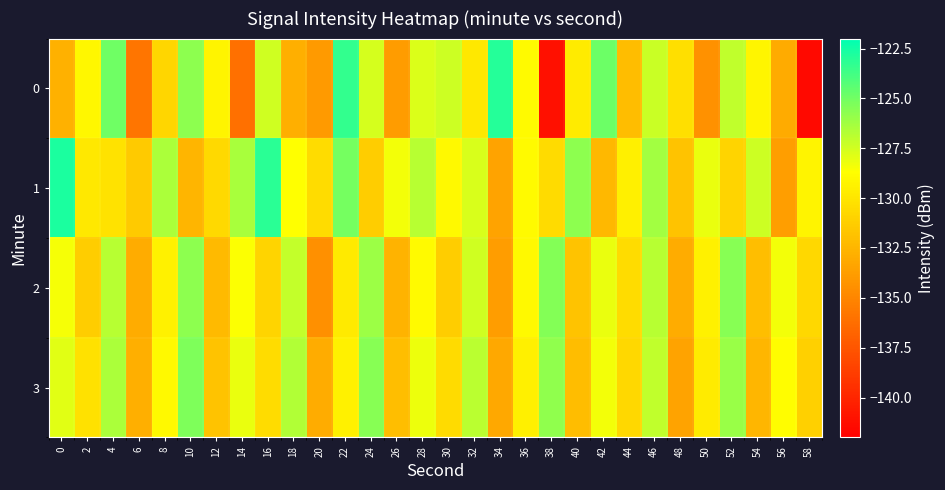

Reading right to left, what are all the values shown in this chart?

0: 58=-141.5	56=-133.1	54=-129.2	52=-127.0	50=-134.4	48=-130.3	46=-127.2	44=-132.2	42=-124.9	40=-129.7	38=-141.1	36=-128.9	34=-123.0	32=-129.8	30=-127.4	28=-127.8	26=-133.9	24=-127.6	22=-123.4	20=-133.9	18=-132.8	16=-127.4	14=-136.1	12=-129.2	10=-125.7	8=-130.8	6=-135.9	4=-124.9	2=-129.1	0=-132.7
1: 58=-129.2	56=-133.7	54=-127.3	52=-130.9	50=-128.1	48=-131.8	46=-126.2	44=-129.5	42=-132.3	40=-125.7	38=-130.6	36=-128.9	34=-133.5	32=-127.7	30=-129.0	28=-126.8	26=-128.3	24=-131.2	22=-125.1	20=-130.5	18=-128.7	16=-123.2	14=-126.5	12=-130.7	10=-132.5	8=-126.5	6=-131.4	4=-130.1	2=-129.8	0=-122.8
2: 58=-130.7	56=-128.3	54=-132.0	52=-125.6	50=-129.3	48=-133.0	46=-126.8	44=-130.5	42=-128.1	40=-131.8	38=-125.5	36=-129.0	34=-133.8	32=-127.5	30=-131.2	28=-128.9	26=-132.6	24=-126.1	22=-129.8	20=-134.5	18=-127.1	16=-130.9	14=-128.6	12=-132.2	10=-125.7	8=-129.3	6=-133.0	4=-126.8	2=-131.2	0=-128.5
3: 58=-131.1	56=-128.8	54=-132.5	52=-126.0	50=-129.7	48=-133.5	46=-127.0	44=-130.7	42=-128.3	40=-132.1	38=-125.8	36=-129.5	34=-133.2	32=-126.9	30=-130.6	28=-128.2	26=-132.0	24=-125.6	22=-129.3	20=-133.0	18=-126.7	16=-130.5	14=-128.1	12=-131.8	10=-125.3	8=-129.0	6=-132.8	4=-126.5	2=-130.2	0=-127.9